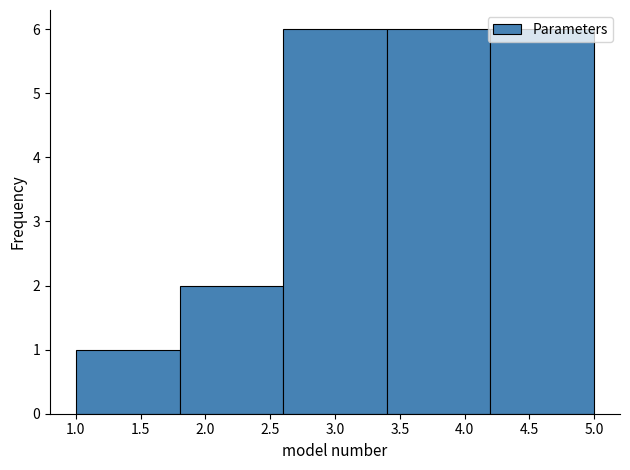

Reading left to right, list every bar in this chart as the range it spans on the x-axis followed by its height. The values are not printed on the chart, so give them approximately, as read against the axis.

1.0 to 1.8: 1
1.8 to 2.6: 2
2.6 to 3.4: 6
3.4 to 4.2: 6
4.2 to 5.0: 6